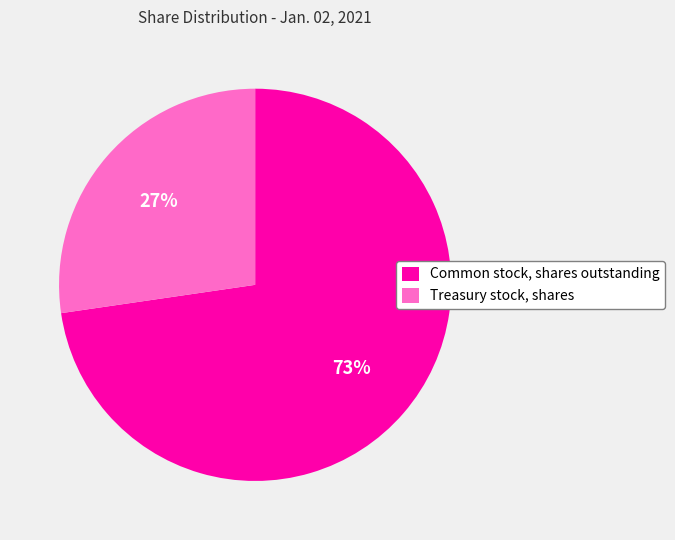

The Common stock, shares outstanding slice represents 73% of the pie. True or false?

True